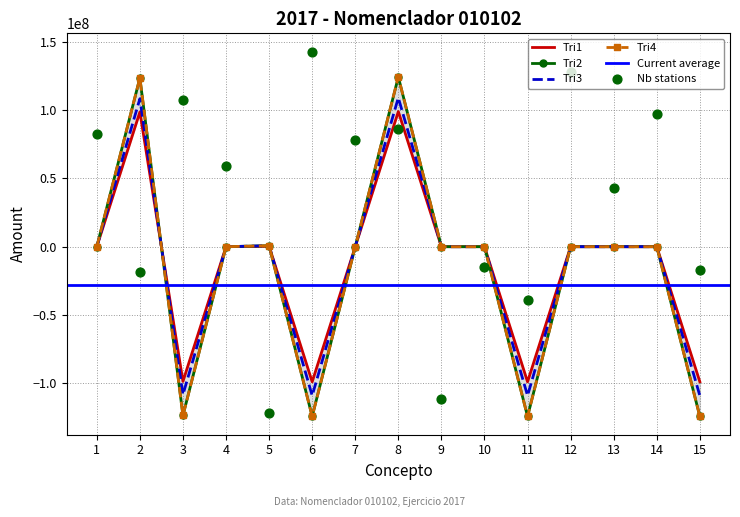

At how many categories does at least one series exceed -89898641?

11